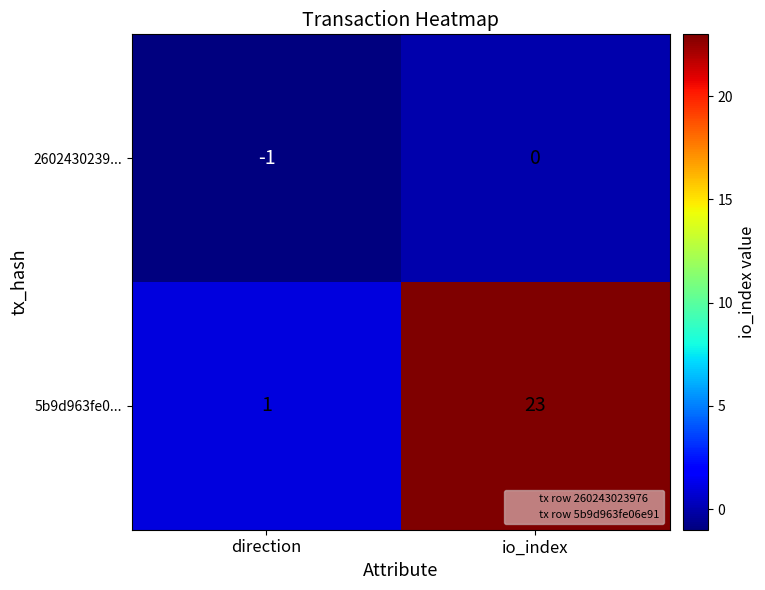

The 2602430239... series shows 0 at io_index. True or false?

True